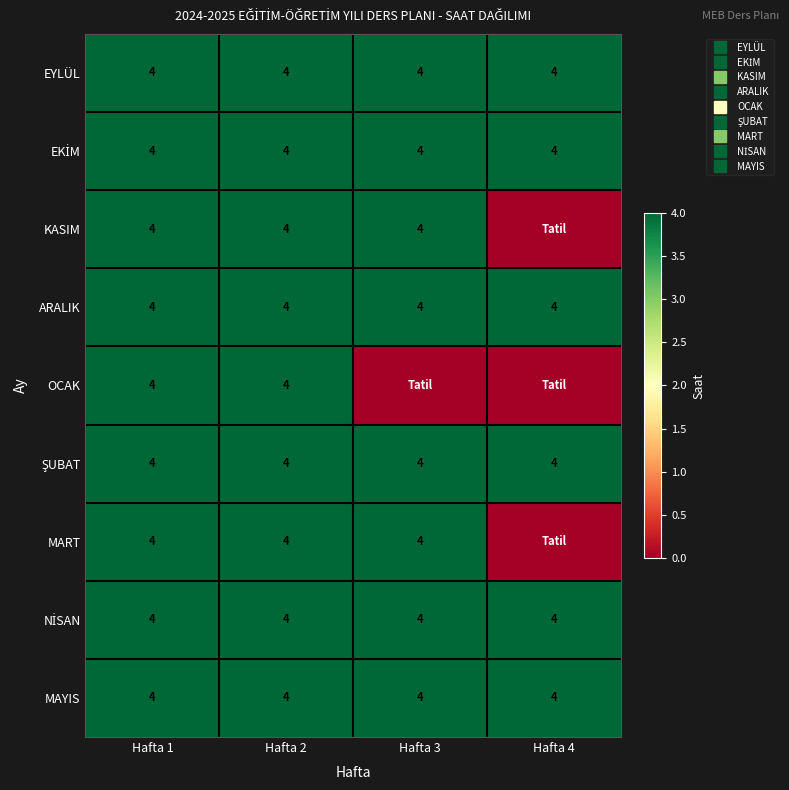

Rank the series by their maximum value, from lowest to highest.

EYLÜL, EKİM, KASIM, ARALIK, OCAK, ŞUBAT, MART, NİSAN, MAYIS